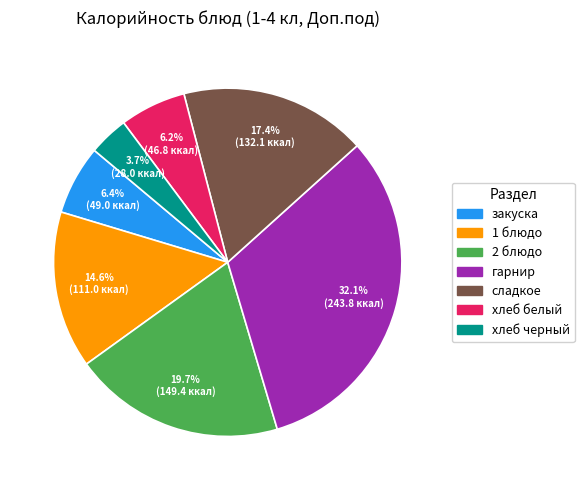

To the nearest percent, what is the difference between the закуска and сладкое slice percentages?

11%